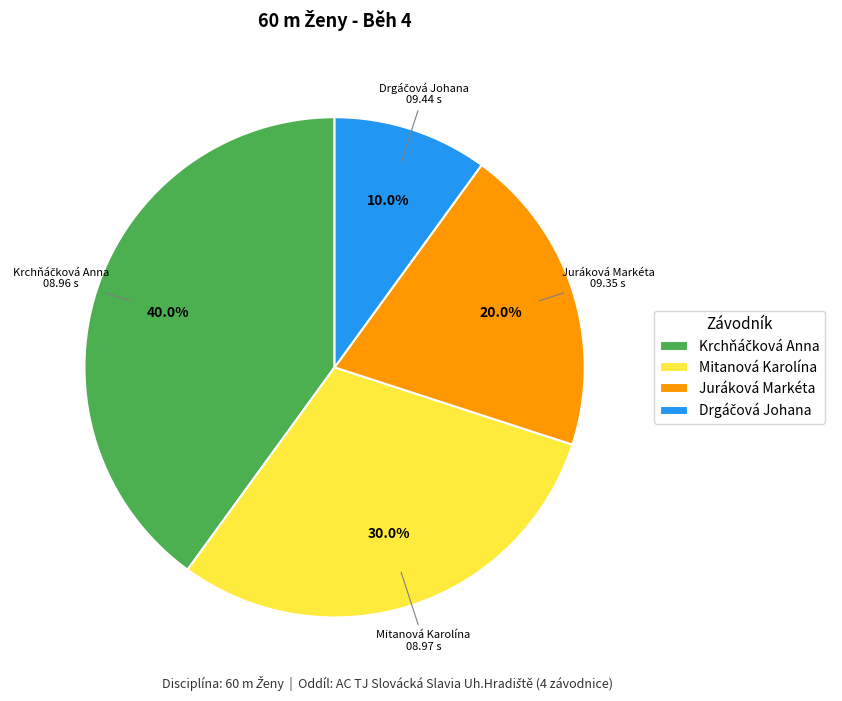

Between Mitanová Karolína and Juráková Markéta, which is larger?

Mitanová Karolína